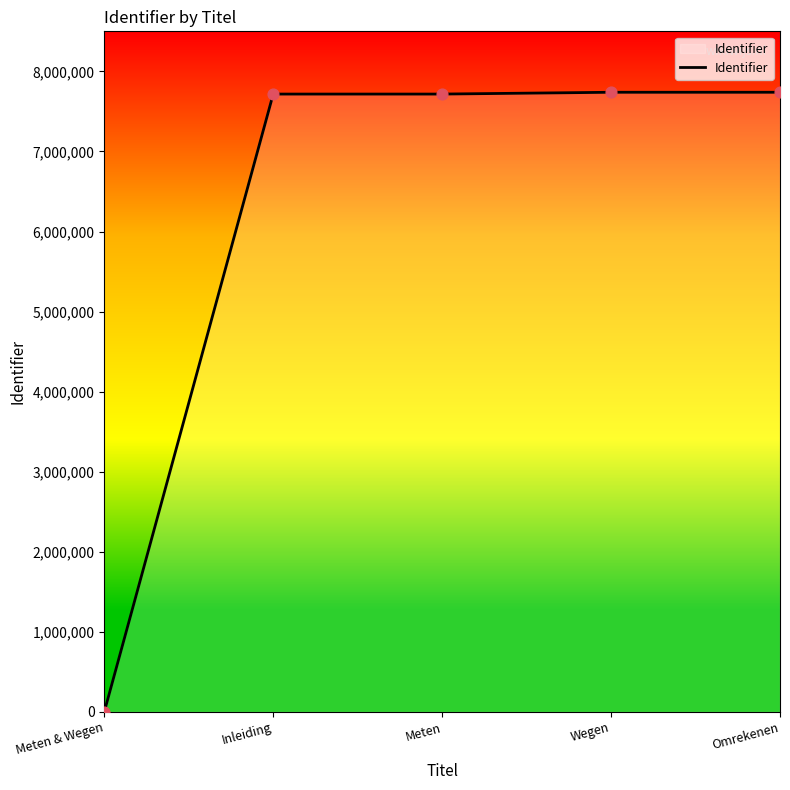

What is the change in value from Meten & Wegen to Inleiding?

+7716430